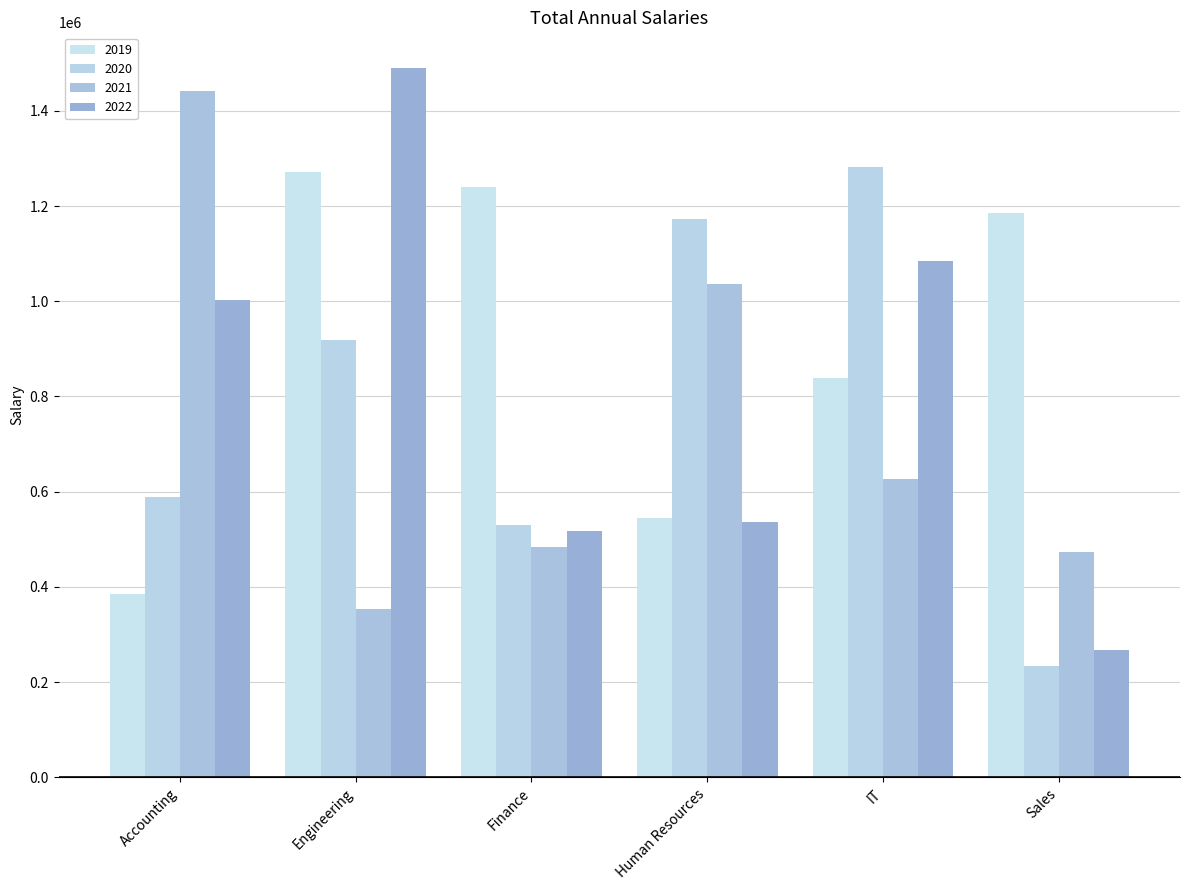

What position from the right is Accounting?

6